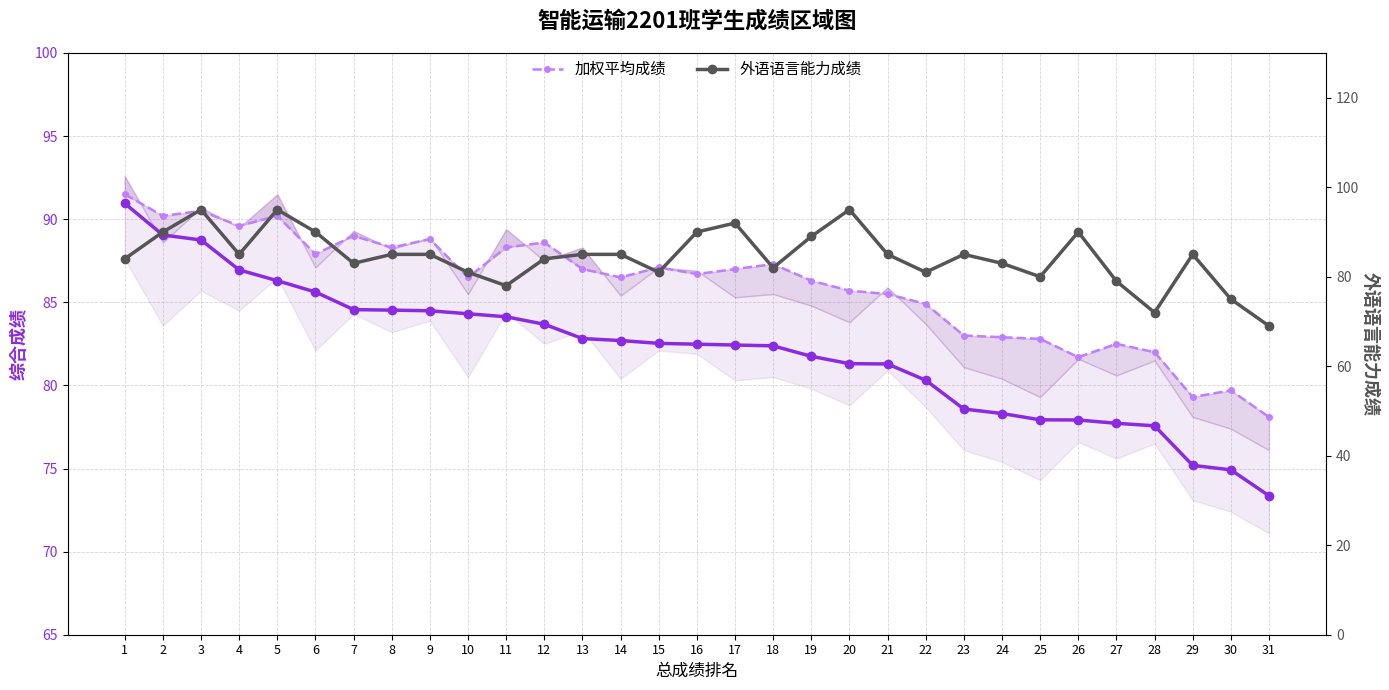

Reading right to left, what are all the values shown in this chart?

择优选拔总成绩: 73.4	74.9	75.2	77.6	77.7	77.9	77.9	78.3	78.6	80.3	81.3	81.3	81.8	82.4	82.4	82.5	82.5	82.7	82.8	83.7	84.1	84.3	84.5	84.5	84.6	85.6	86.3	87.0	88.8	89.0	91.0
加权平均成绩: 78.1	79.7	79.3	82.0	82.5	81.7	82.8	82.9	83.0	84.9	85.5	85.7	86.3	87.3	87.0	86.7	87.1	86.5	87.0	88.6	88.3	86.5	88.8	88.3	89.0	87.9	90.2	89.6	90.5	90.2	91.5
外语语言能力成绩: 69.0	75.0	85.0	72.0	79.0	90.0	80.0	83.0	85.0	81.0	85.0	95.0	89.0	82.0	92.0	90.0	81.0	85.0	85.0	84.0	78.0	81.0	85.0	85.0	83.0	90.0	95.0	85.0	95.0	90.0	84.0